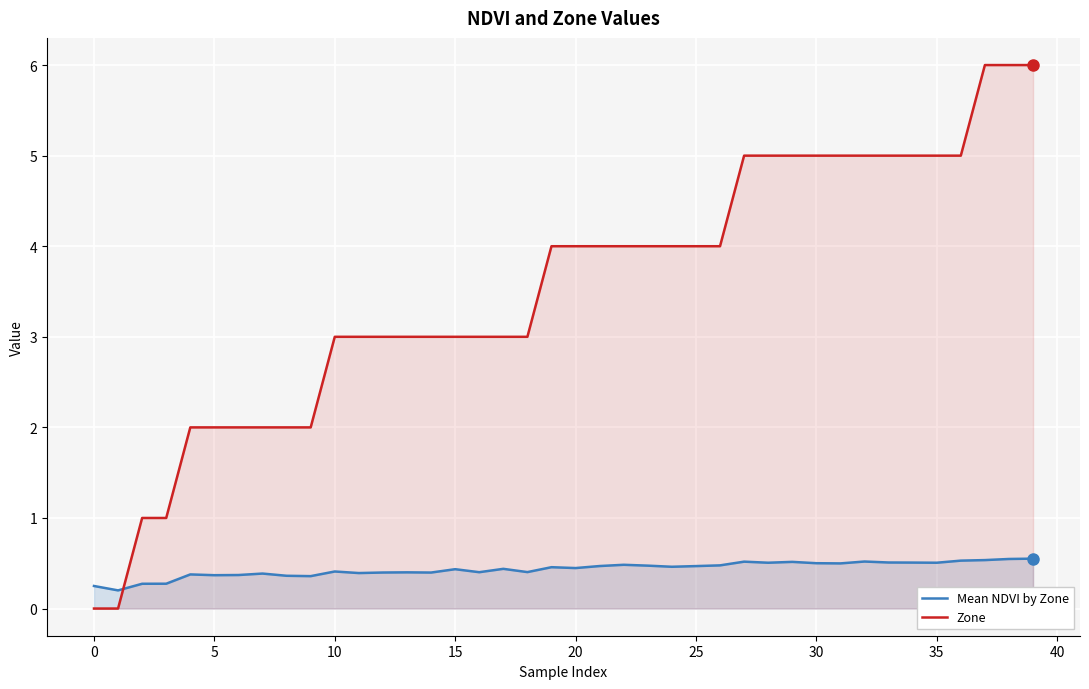

True or false: Zone has a value of 4.4 at 13.

False